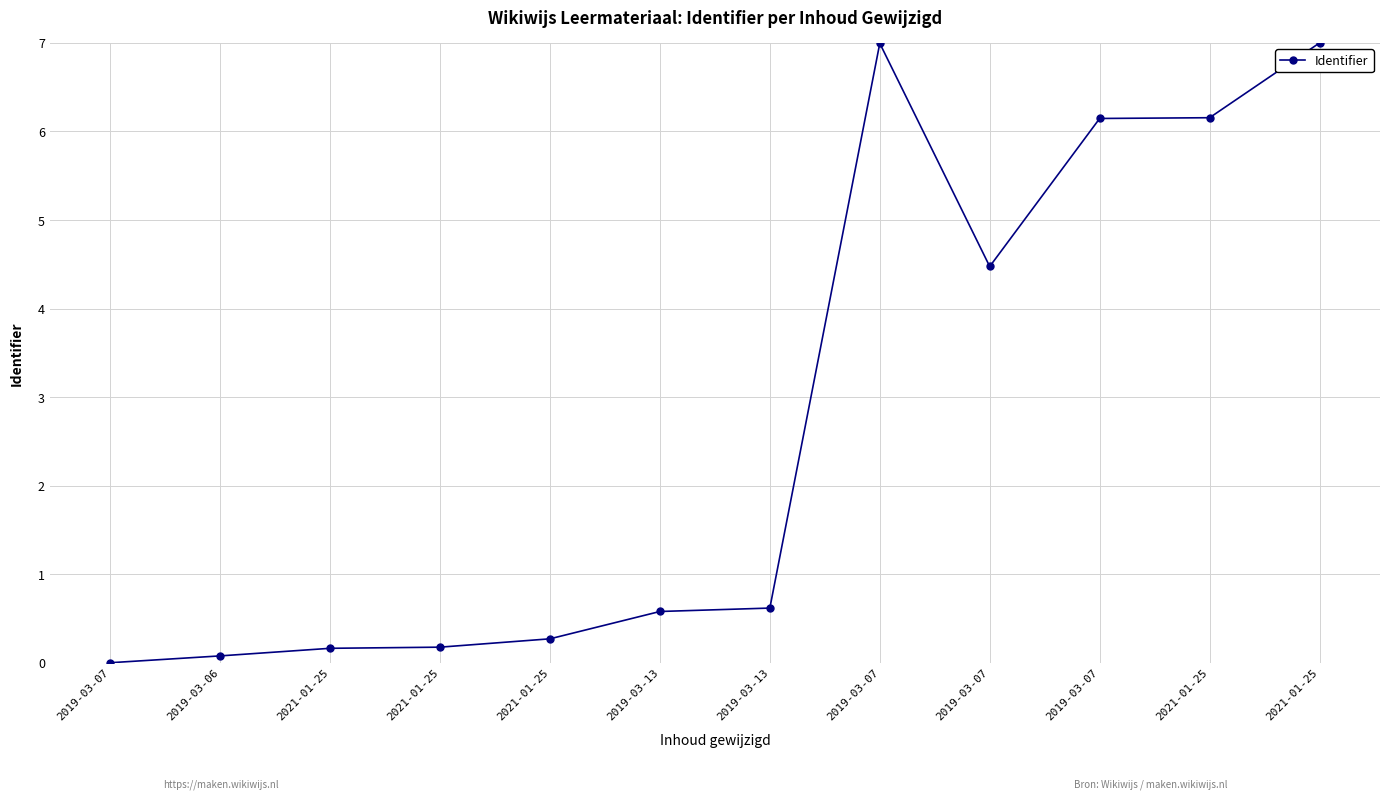

Count the number of data series in this chart.

1